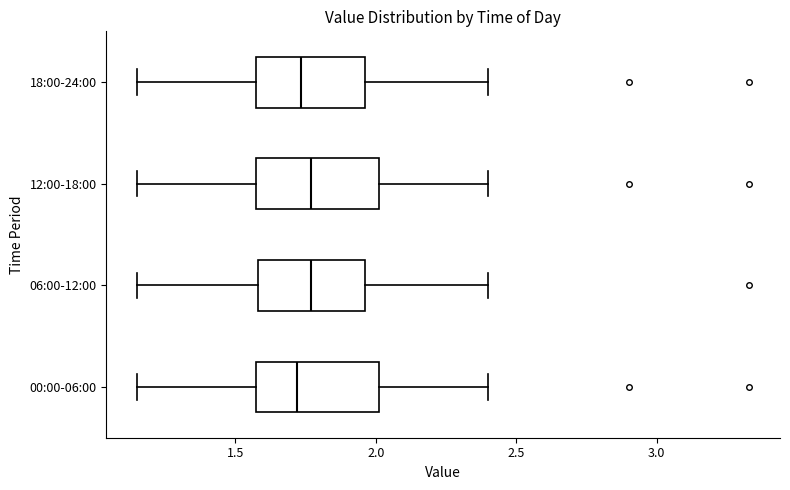

Where does the median line of the box for 06:00-12:00 sit on the x-axis? The values are not printed on the chart, so give them approximately, as read against the axis.

1.75